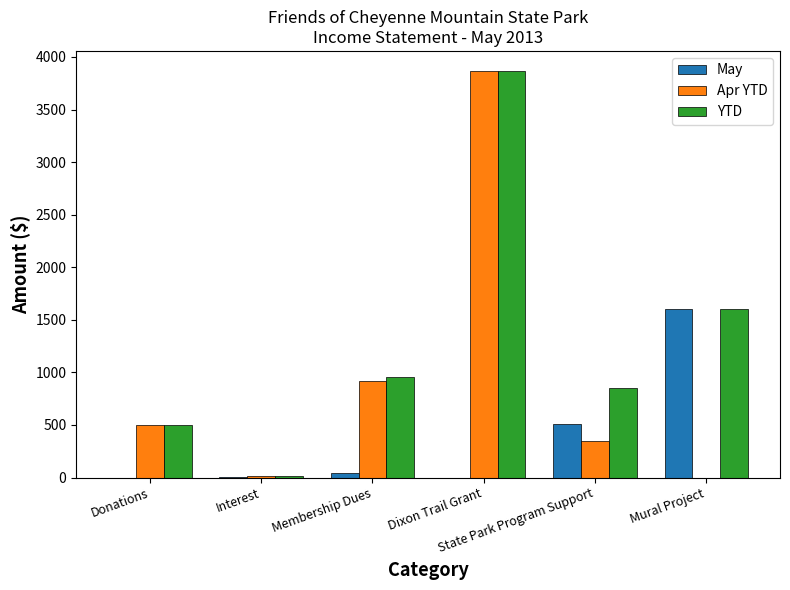

Which series changed the most between Membership Dues and State Park Program Support?

Apr YTD